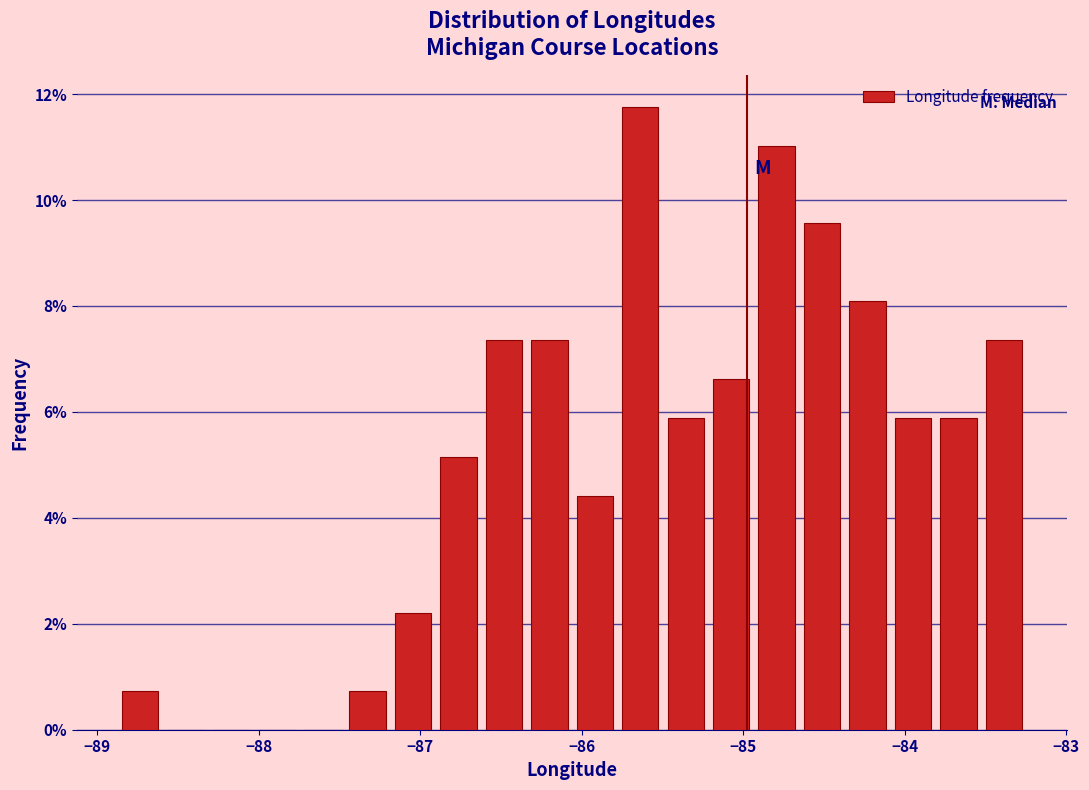

Read against the x-axis, roughly where is the centre of the tallest bar?

-85.6